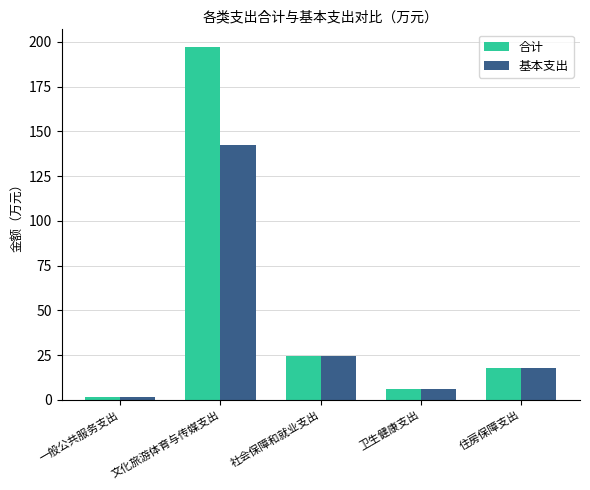

Rank the categories by 基本支出 value from lowest to highest.

一般公共服务支出, 卫生健康支出, 住房保障支出, 社会保障和就业支出, 文化旅游体育与传媒支出